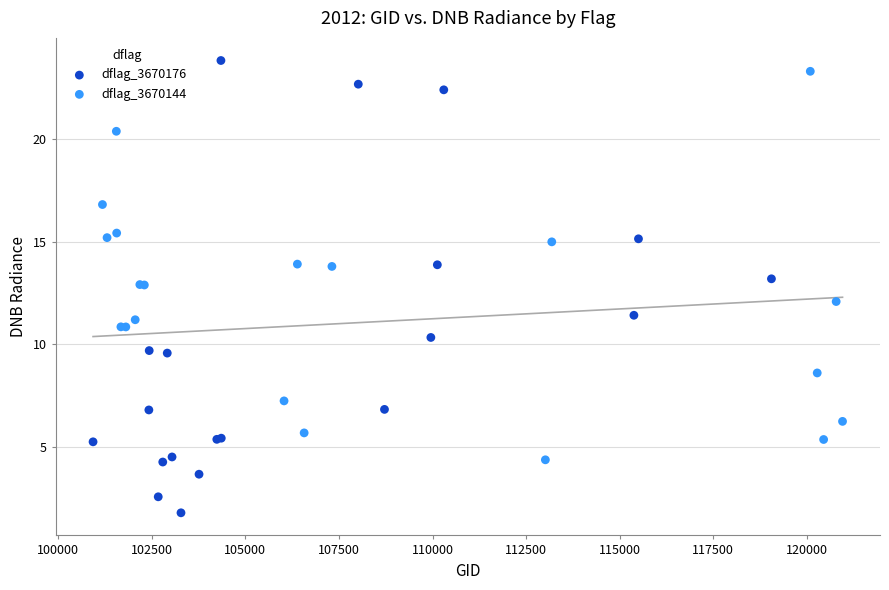

Which series reaches the minimum Y coordinate?

dflag_3670176